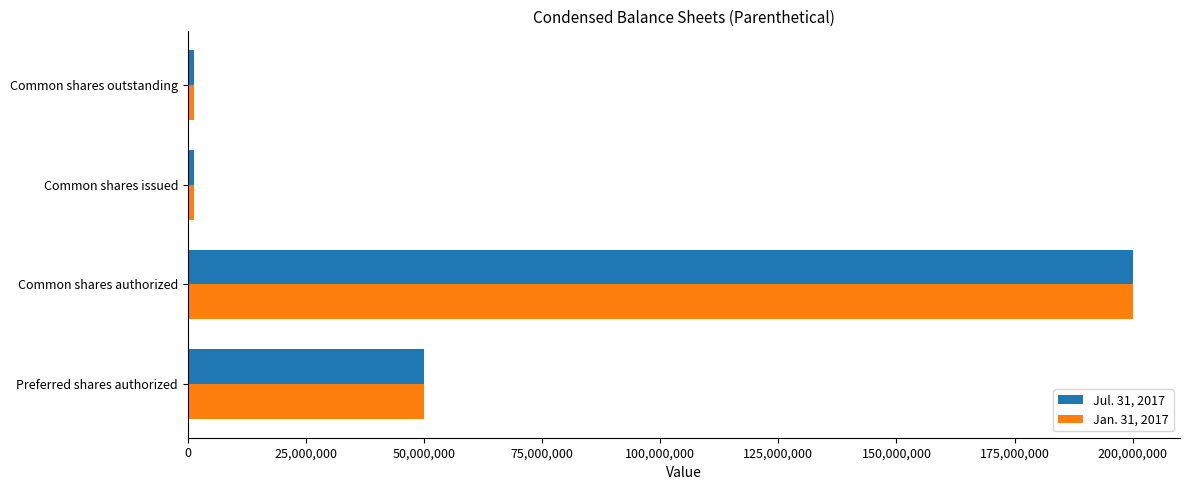

The value of Jul. 31, 2017 at Common shares authorized is 200000000. True or false?

True